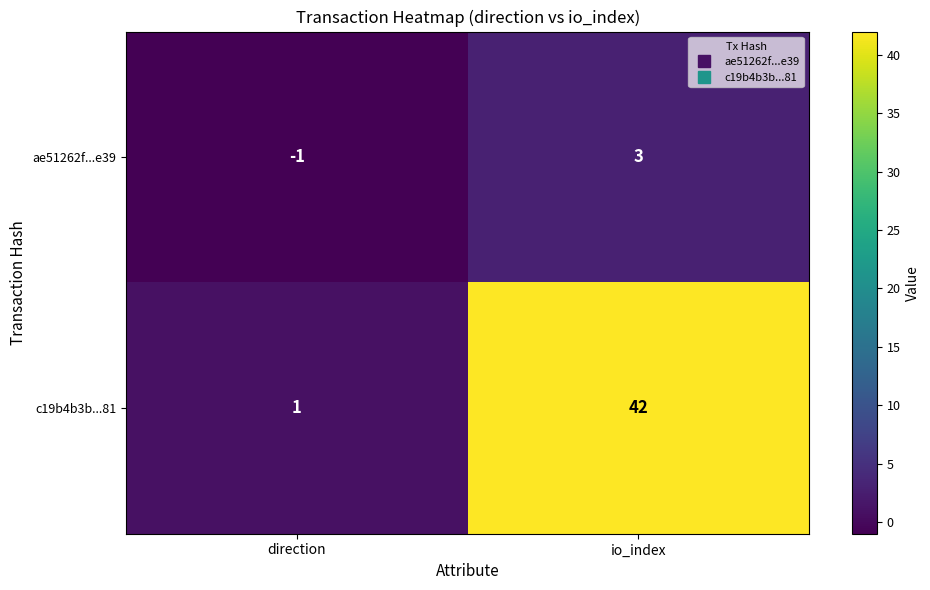

Which series changed the most between direction and io_index?

c19b4b3b...81